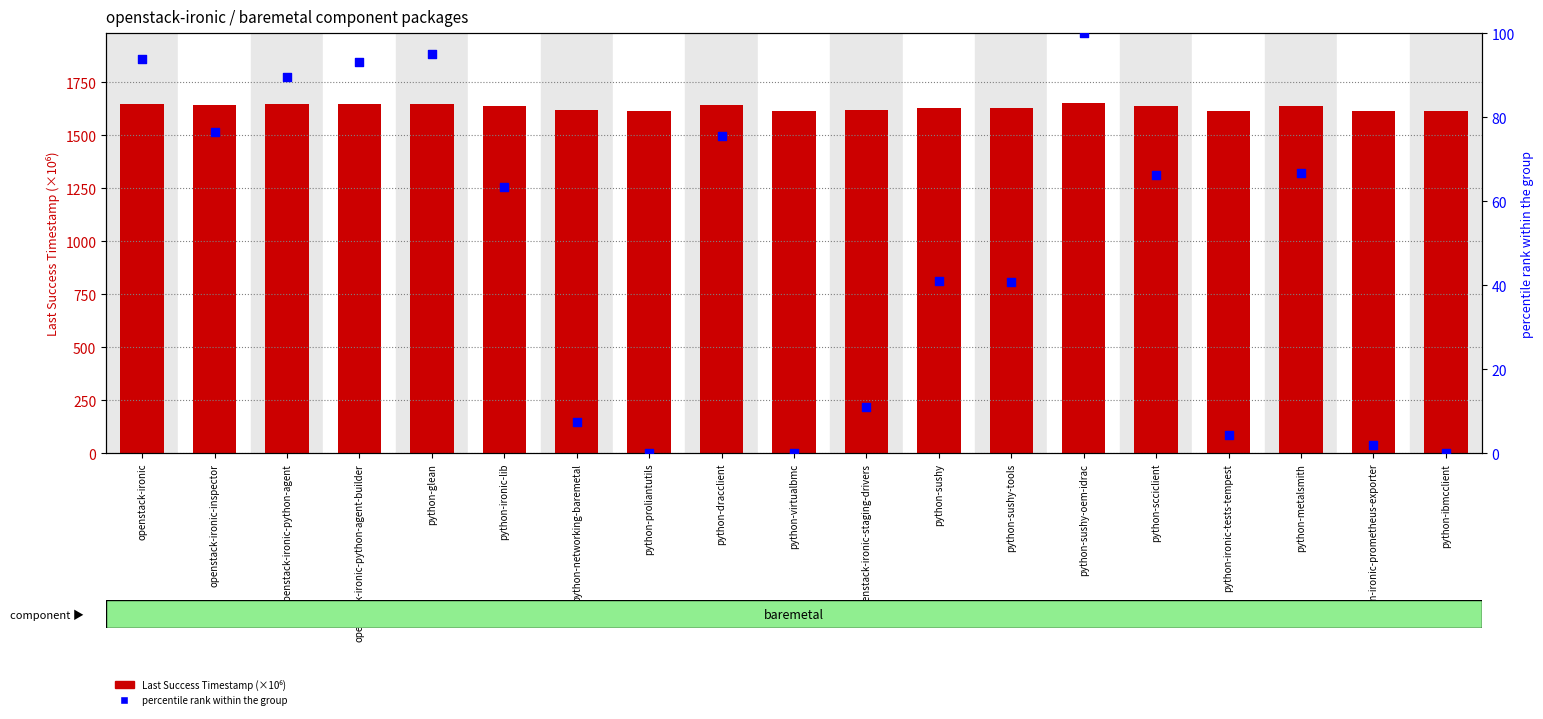

At which category is the sum across all series the highest?

python-sushy-oem-idrac